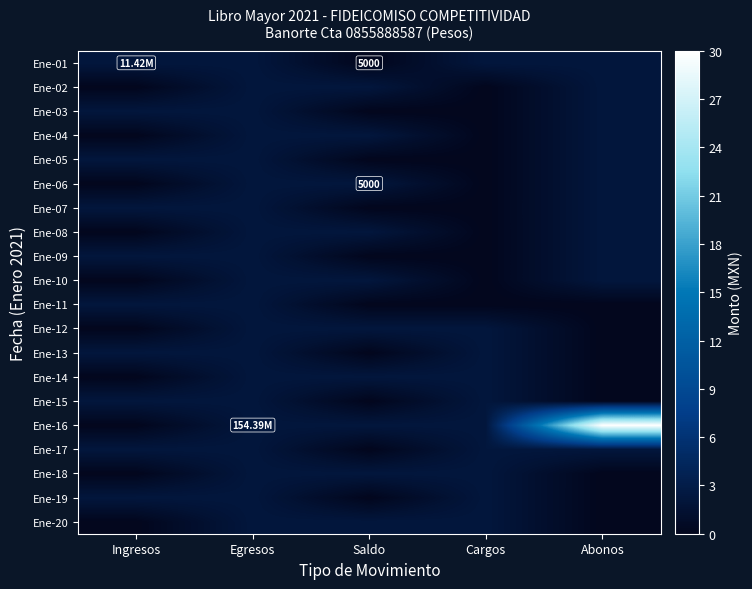

Which series has the largest total across all categories?

Ene-16